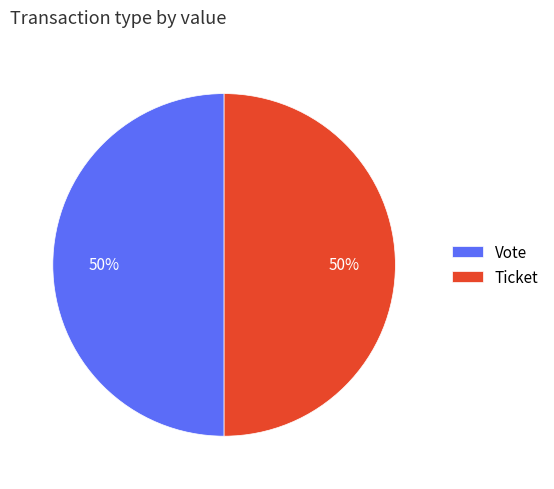

What percentage is the Vote slice, to the nearest percent?

50%